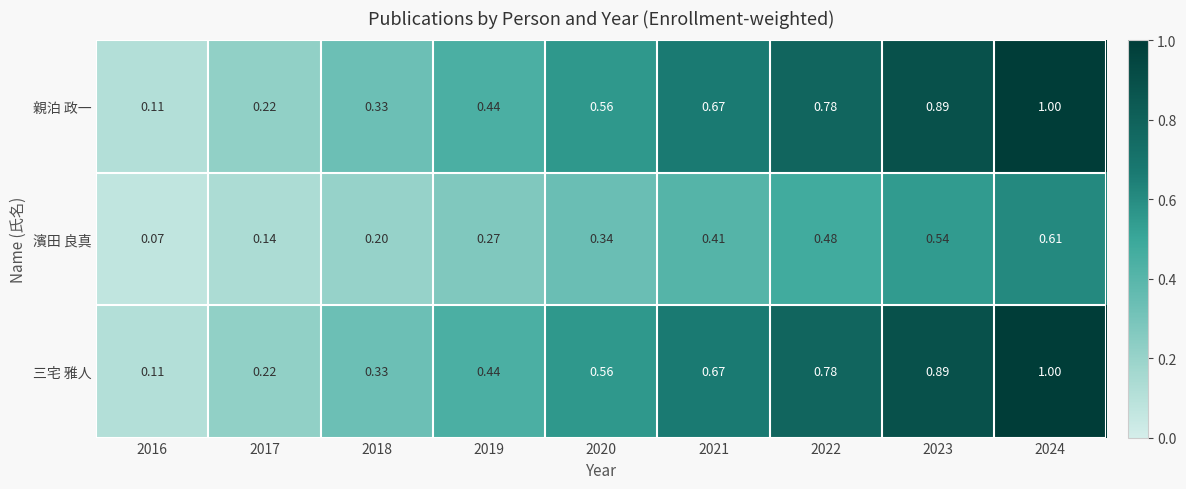

Is the value of 親泊 政一 at 2020 greater than the value of 三宅 雅人 at 2024?

No